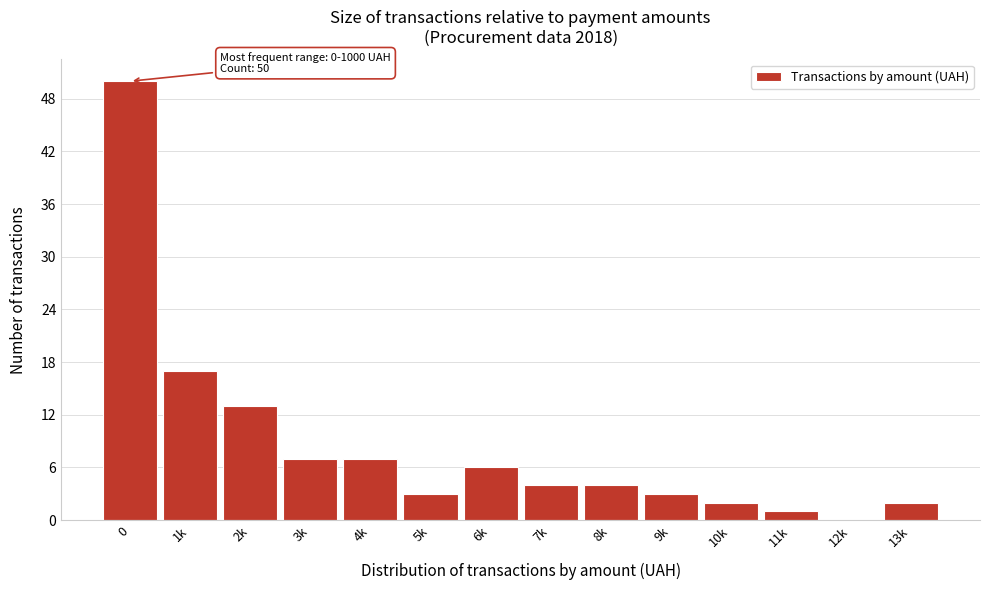

Reading left to right, transcribe all the data shown in this chart.

0=50	1k=17	2k=13	3k=7	4k=7	5k=3	6k=6	7k=4	8k=4	9k=3	10k=2	11k=1	12k=0	13k=2